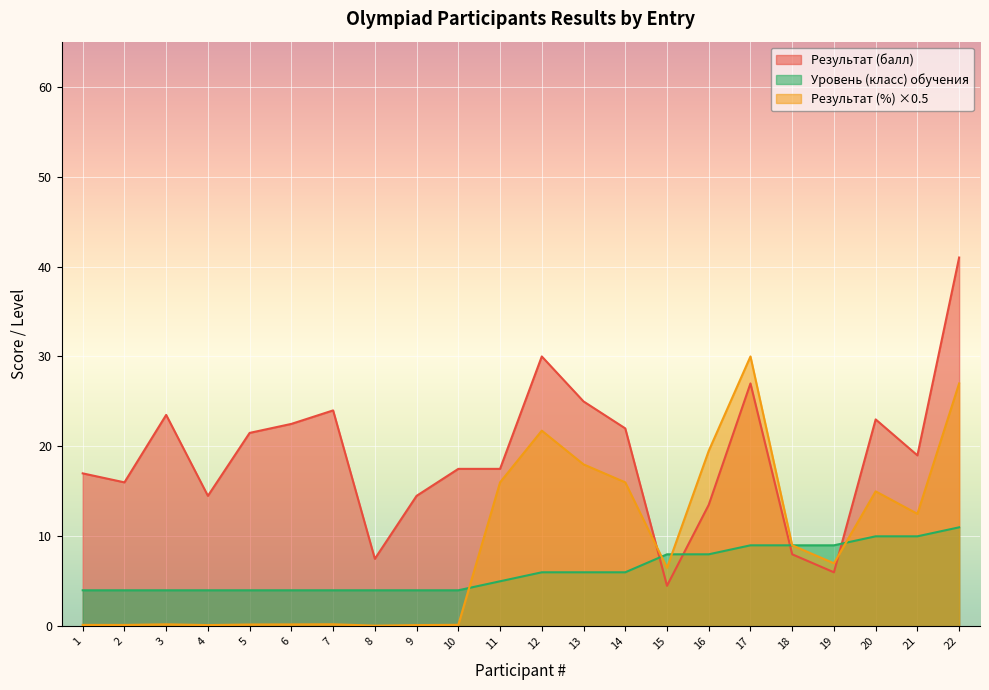

How many values in the Результат (%) series exceed 7?

10